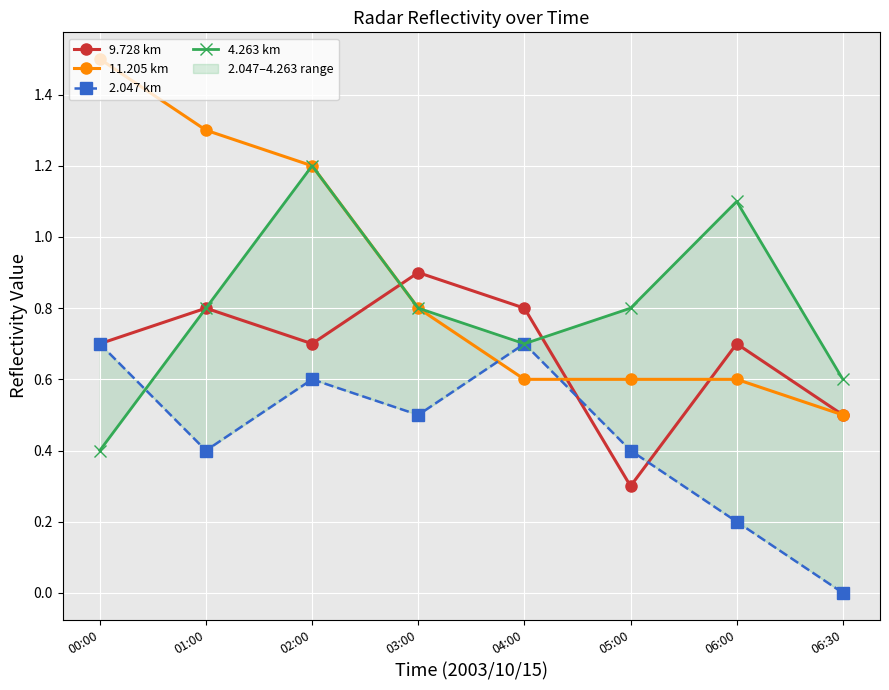

What is the difference between the second highest and minimum values in the 2.047 km series?

0.7